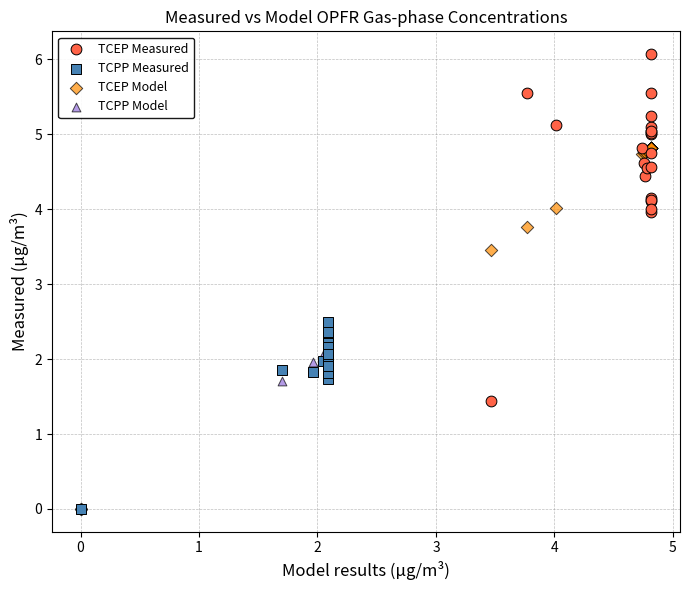

Which series reaches the maximum Y coordinate?

TCEP Measured